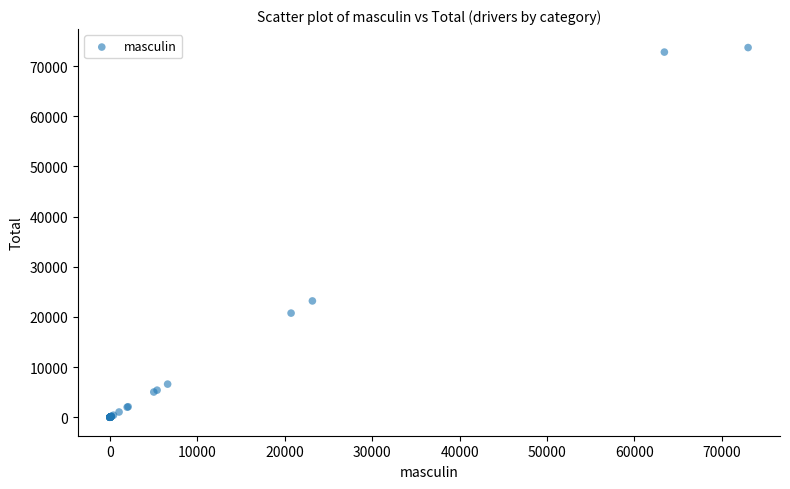

What Y value in the scatter plot is closest to 36839?

23182